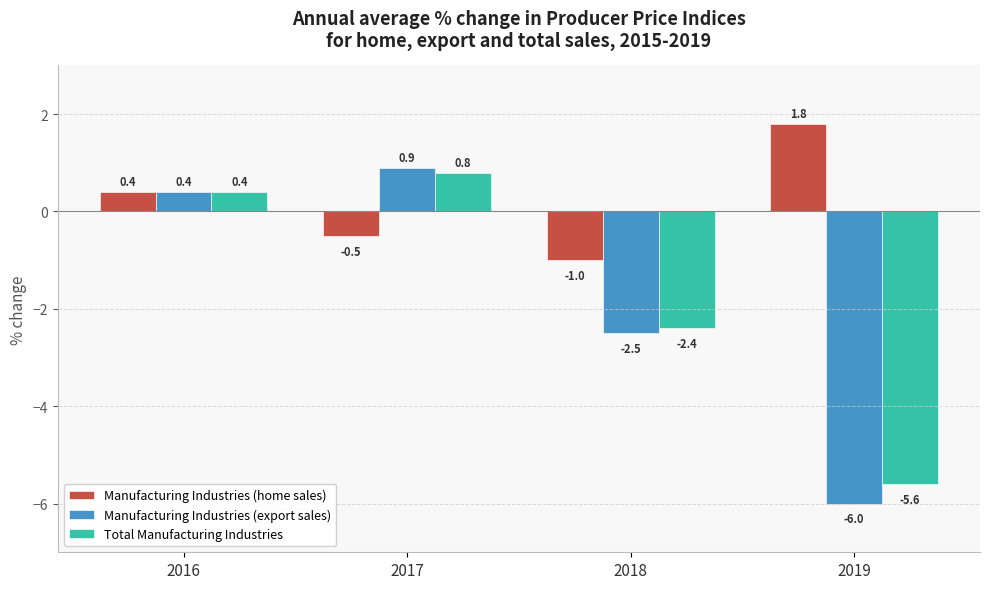

What is the value of the Manufacturing Industries (export sales) bar at the 3rd from the left?

-2.5